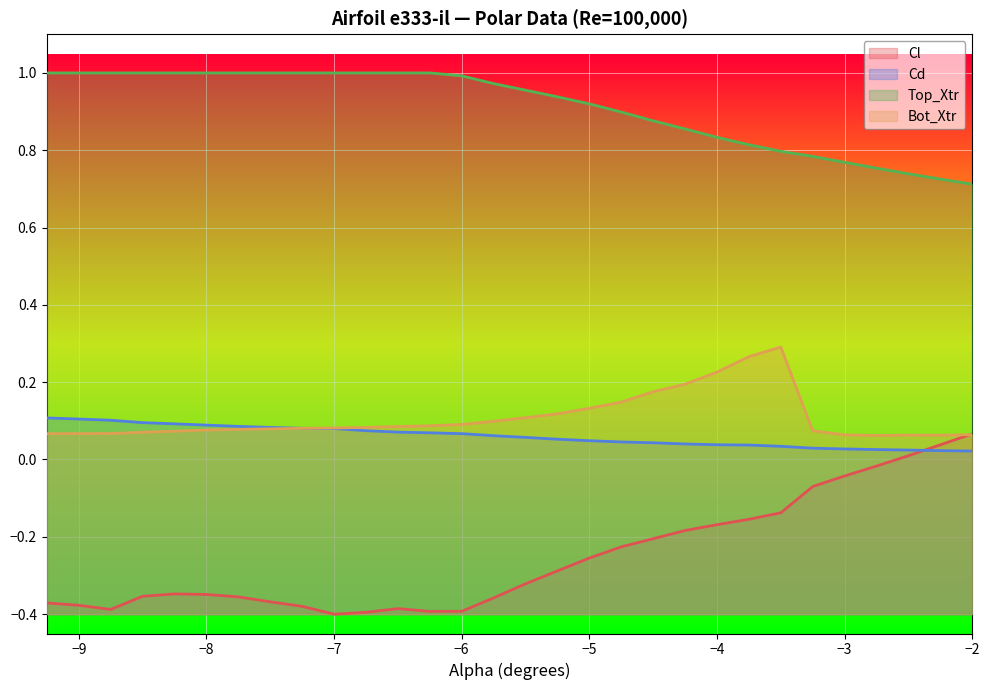

Where do Bot_Xtr and Cl first cross each other?

-2.25 and -2.0